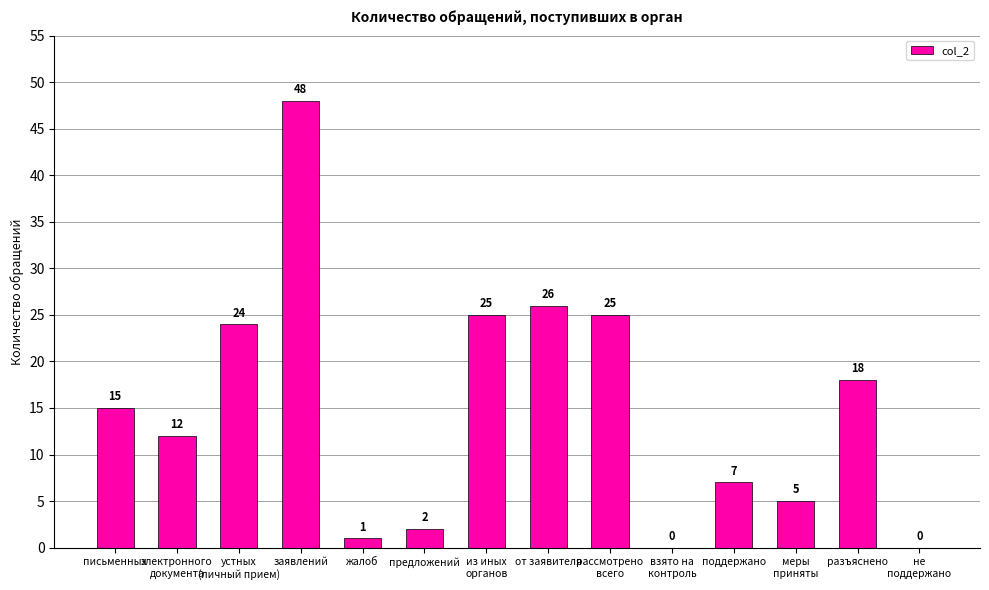

What is the difference between the values at рассмотрено
всего and электронного
документа?

13